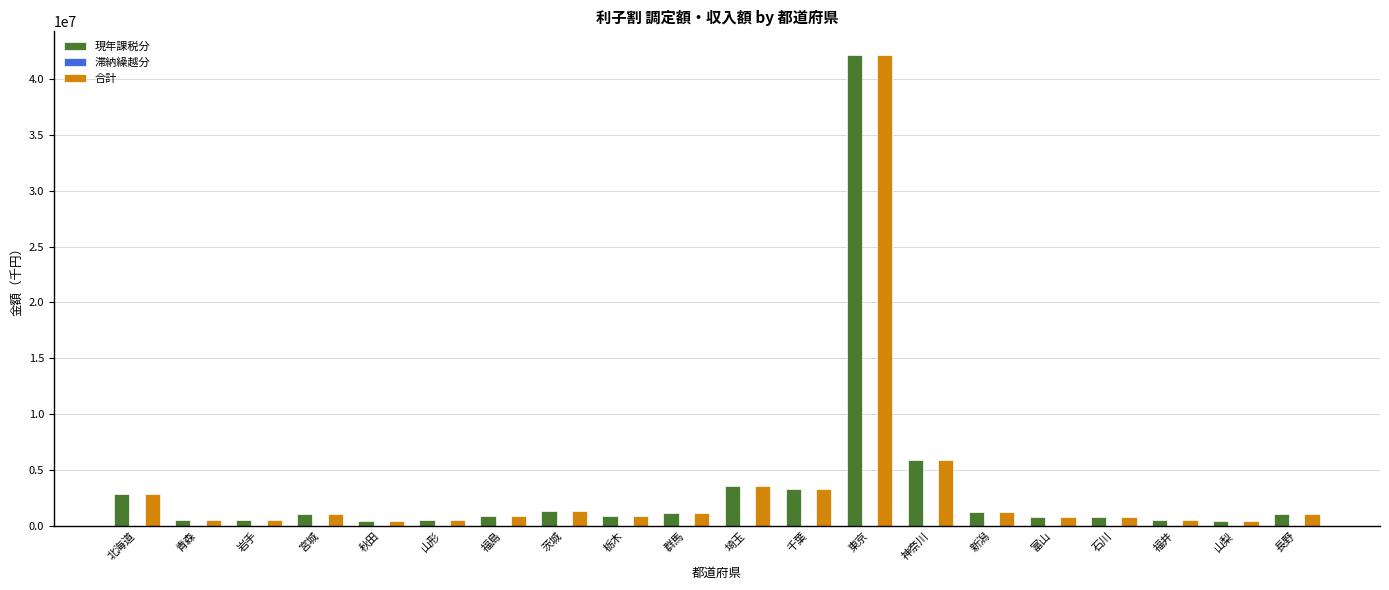

At which label does 現年課税分 reach its peak?

東京